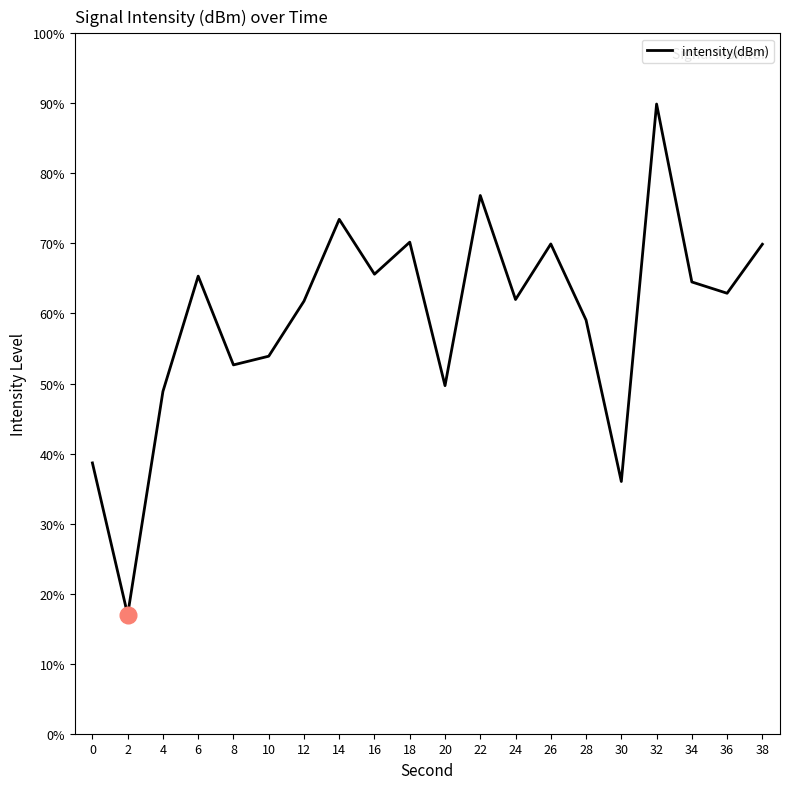

Is it true that the value at 10 is 53.9?

True